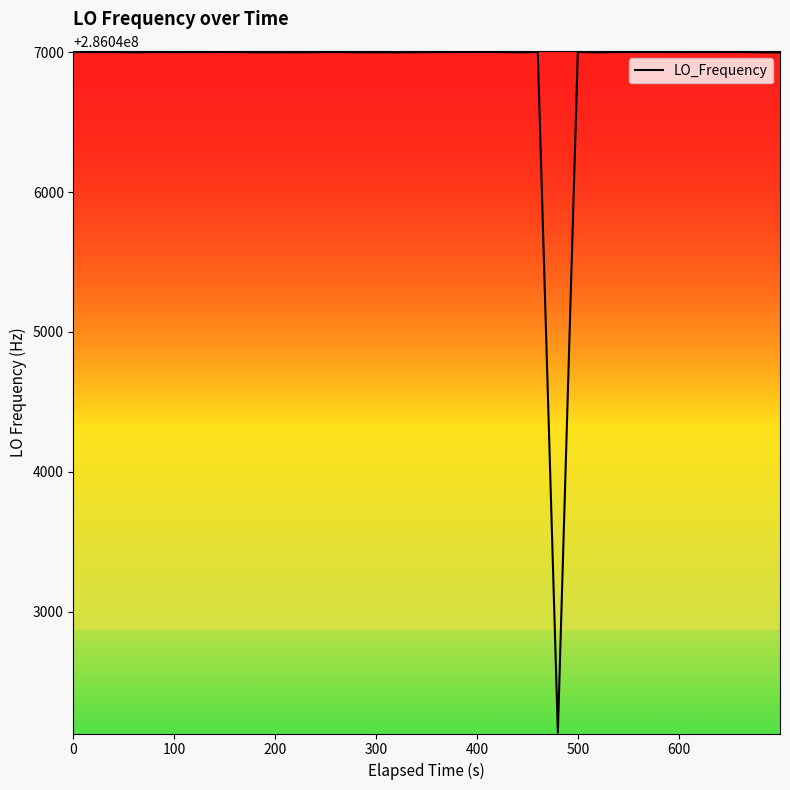

What is the smallest value displayed?

286042134.1